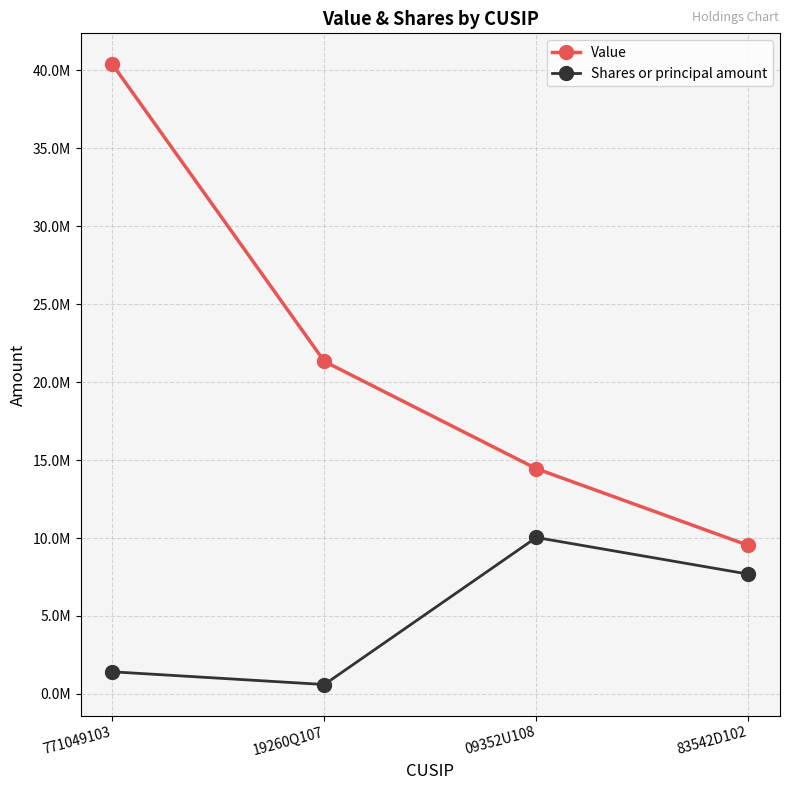

What is the label of the 3rd point from the right?

19260Q107